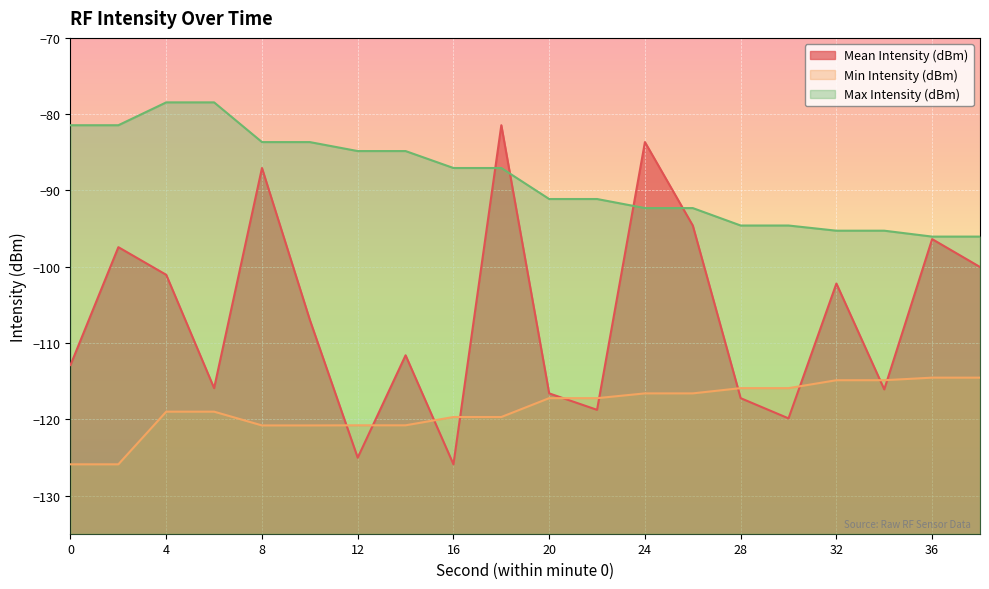

What is the value of the Min Intensity (dBm) point at the 1st from the left?

-125.9